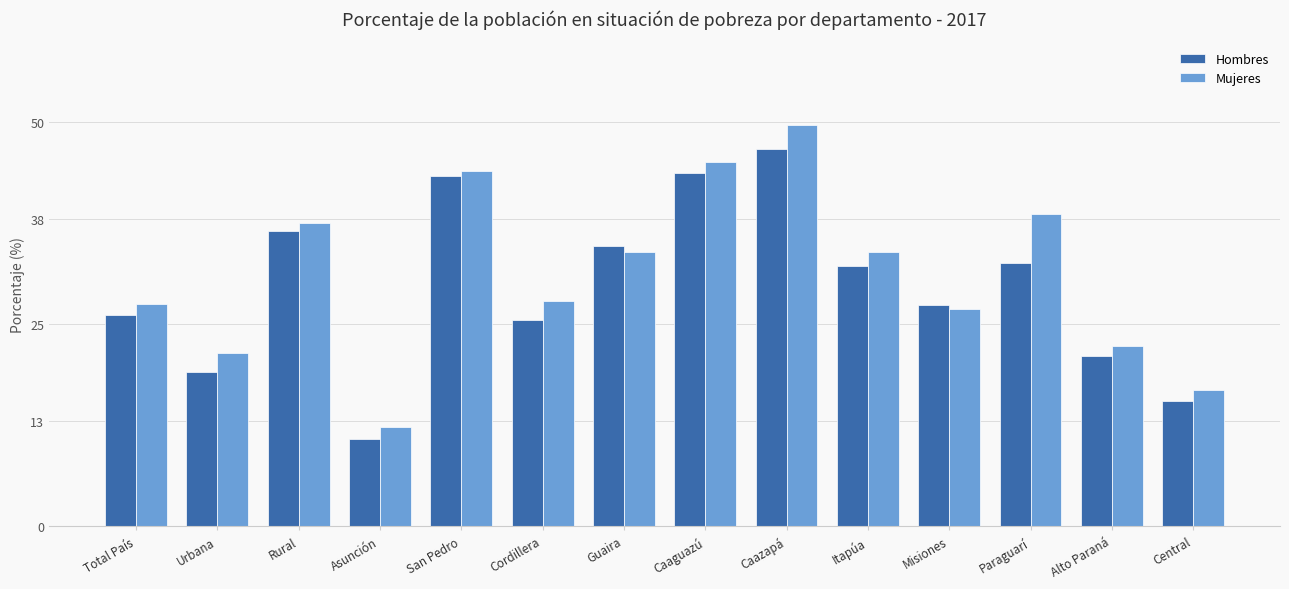

At which label does Hombres reach its peak?

Caazapá